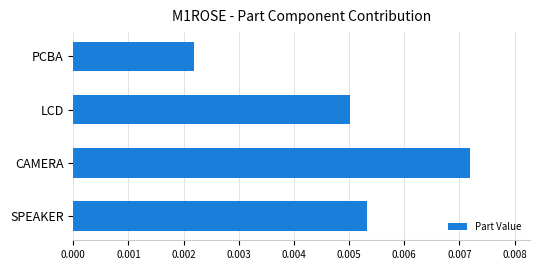

Rank the categories by value from lowest to highest.

PCBA, LCD, SPEAKER, CAMERA